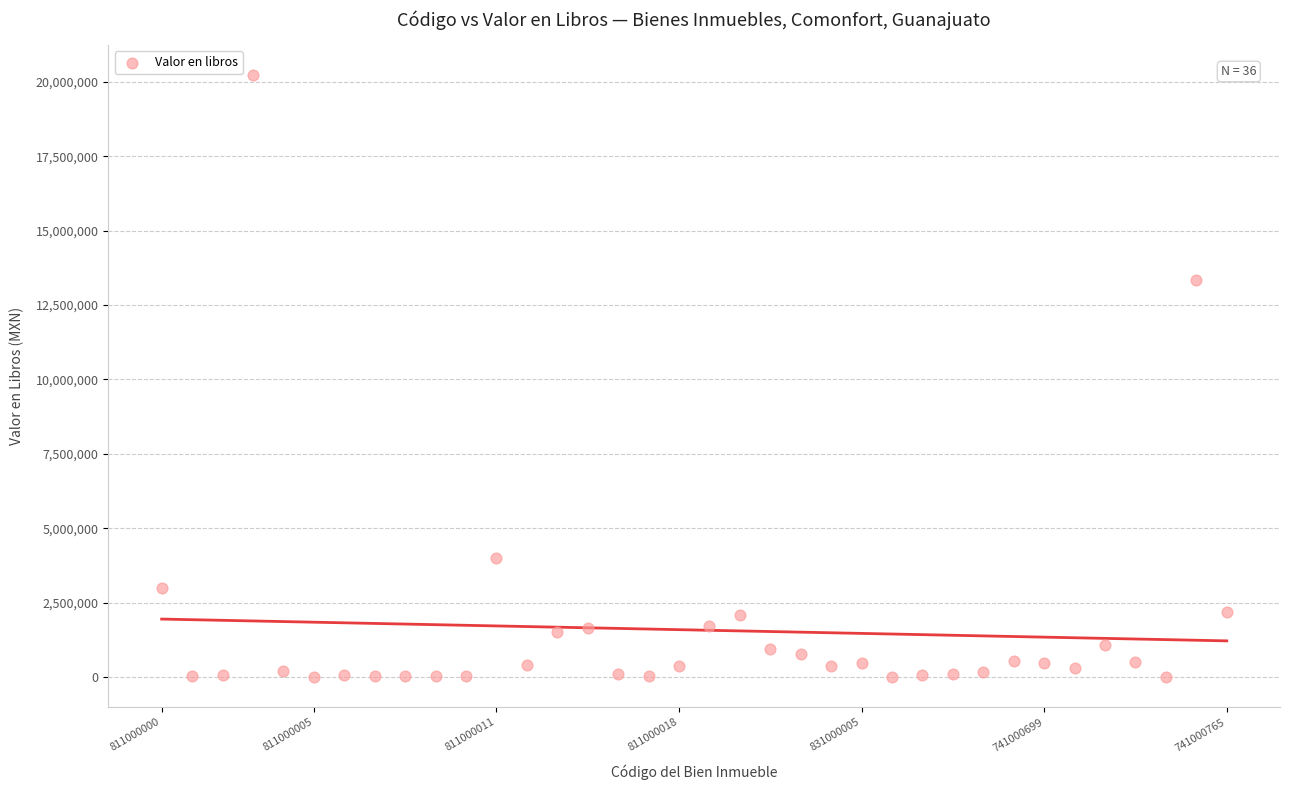

What Y value in the scatter plot is closest to 10112021?

13358974.5